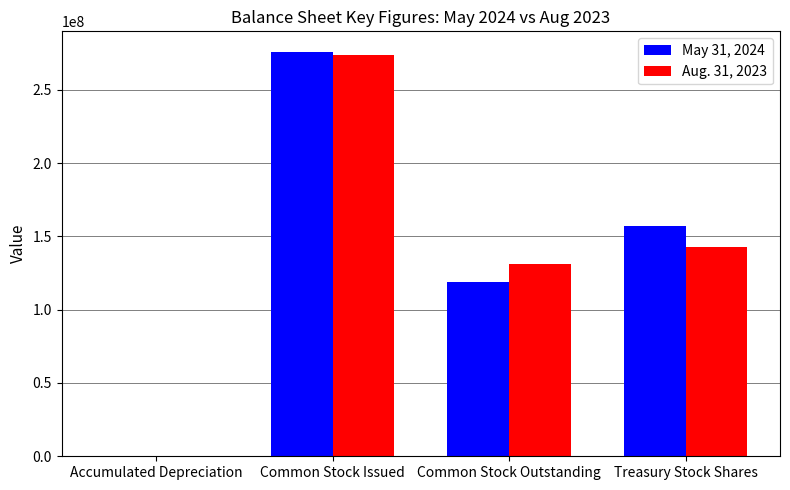

How many data points does each series have?

4